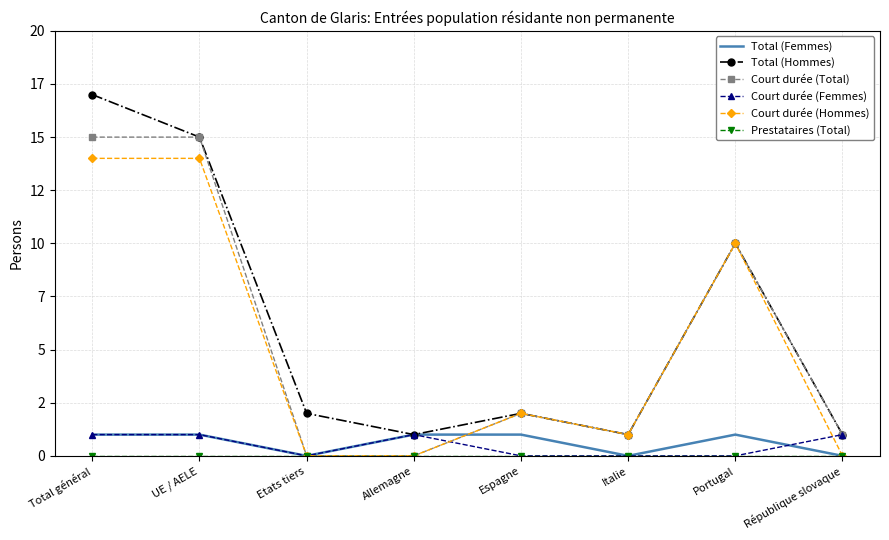

In Total (Femmes), how many points are lower than both neighbors (excluding endpoints)?

2